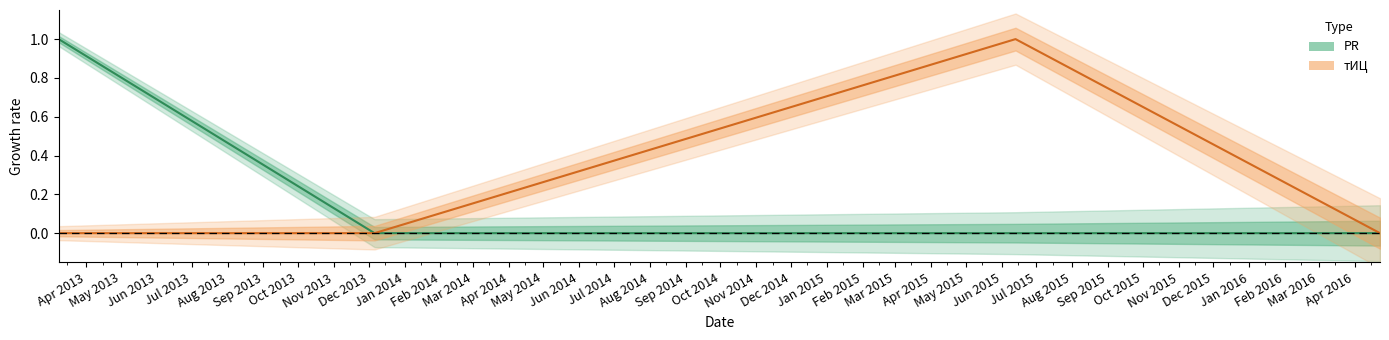

How many PR values are between 0 and 1?

4